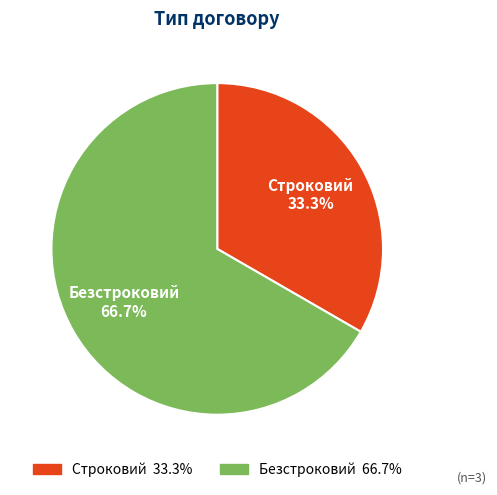

Which has a higher value, Безстроковий or Строковий?

Безстроковий